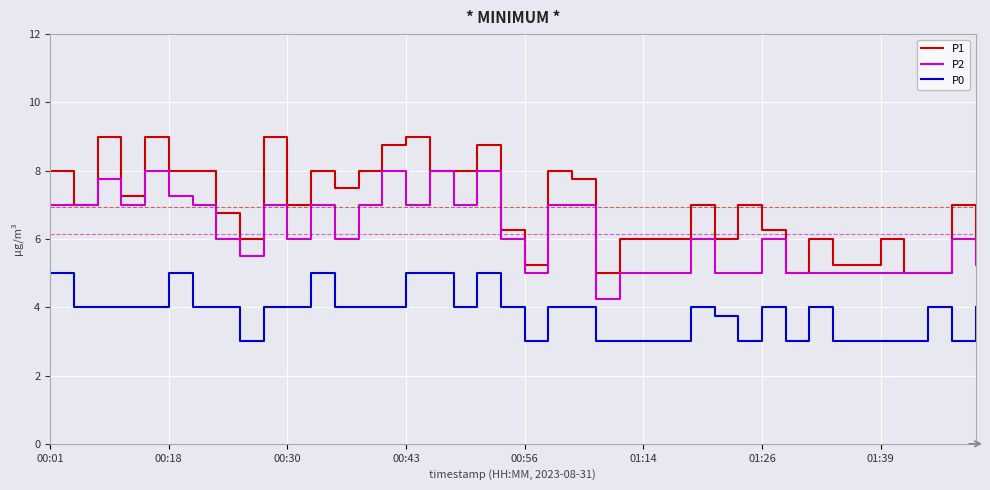

Which series has the largest total across all categories?

P1